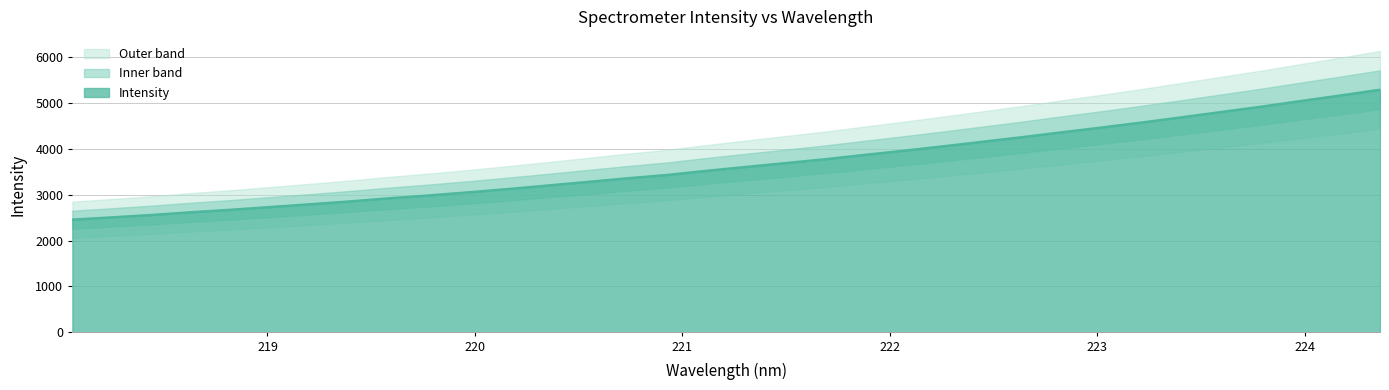

What is the sum of all values?

124647.5